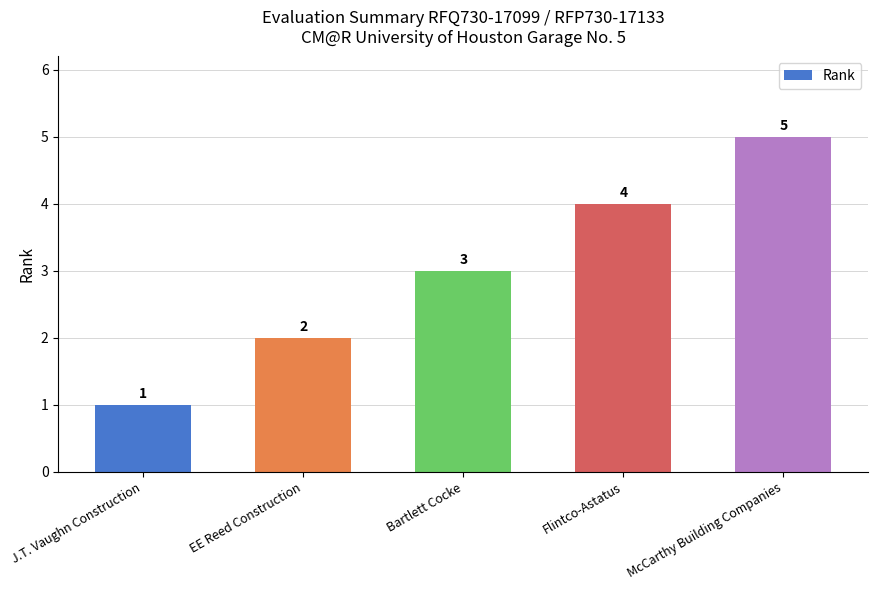

At which label is the value closest to 3?

Bartlett Cocke